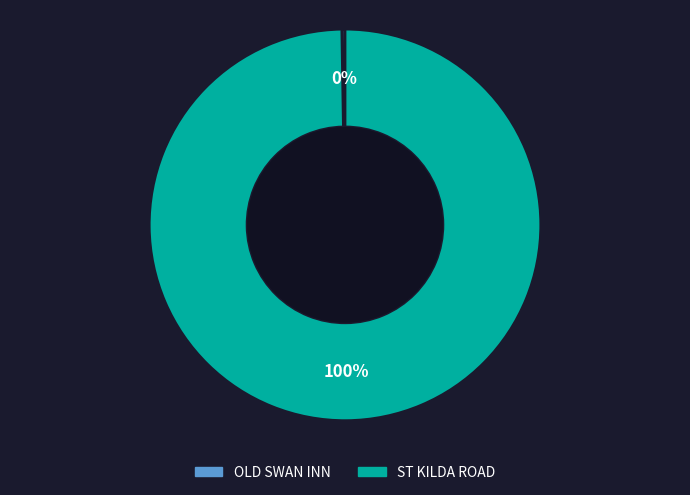

Is there a majority slice in this chart?

Yes